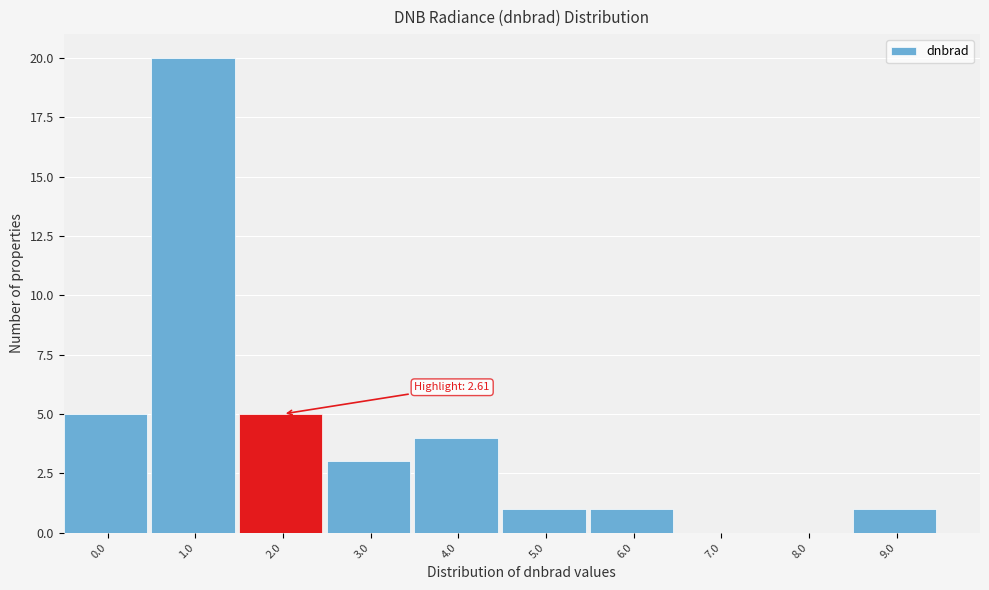

Reading left to right, what are all the values shown in this chart?

0.0=5	1.0=20	2.0=5	3.0=3	4.0=4	5.0=1	6.0=1	7.0=0	8.0=0	9.0=1